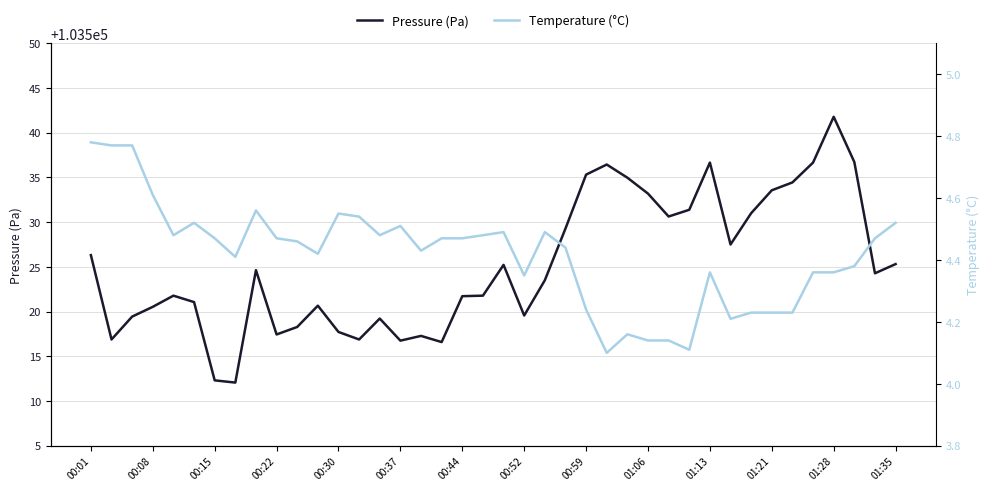

What is the sum of the Pressure (Pa) values at 20 and 28?

207055.9